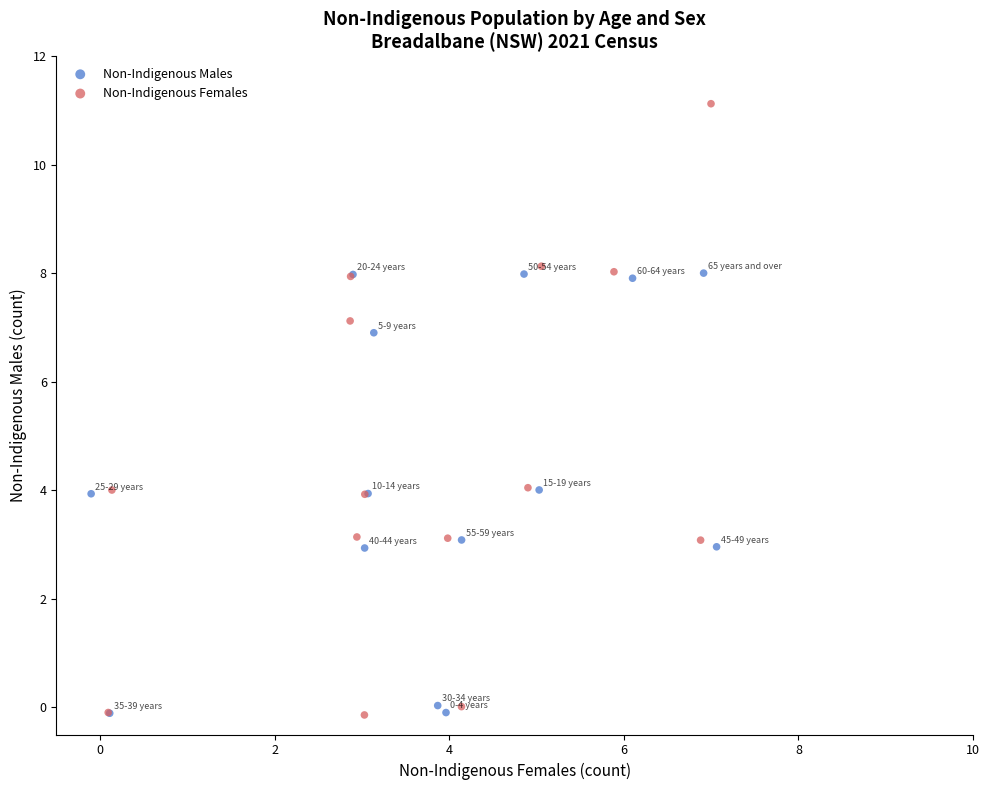

Which series has the largest Y range (max minus min)?

Non-Indigenous Females